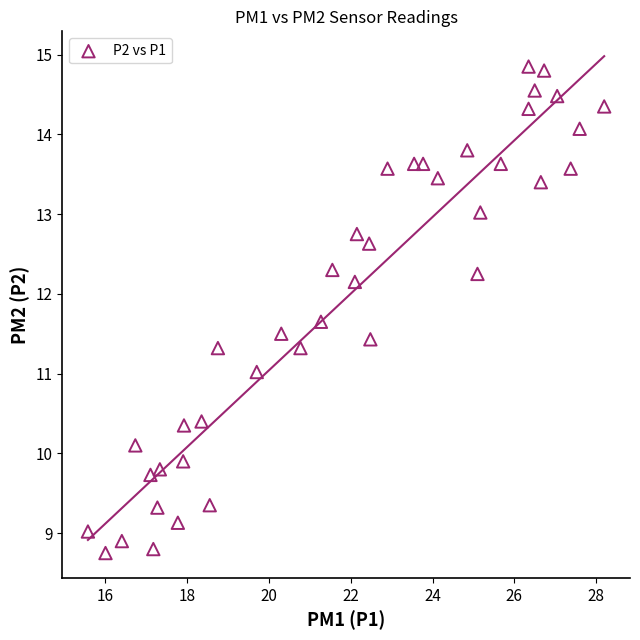

What is the range of X values (max minus min)?

12.6